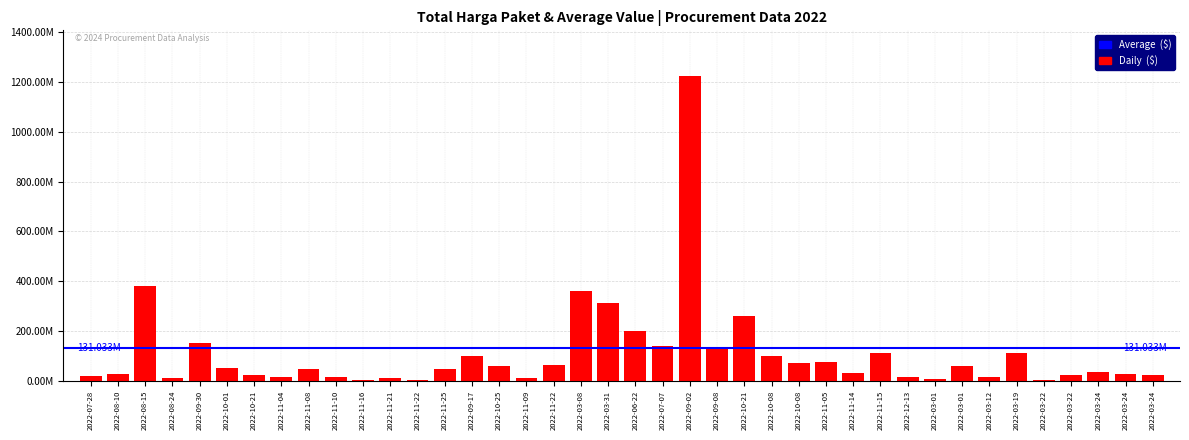

What is the maximum value shown in the chart?

1224682000